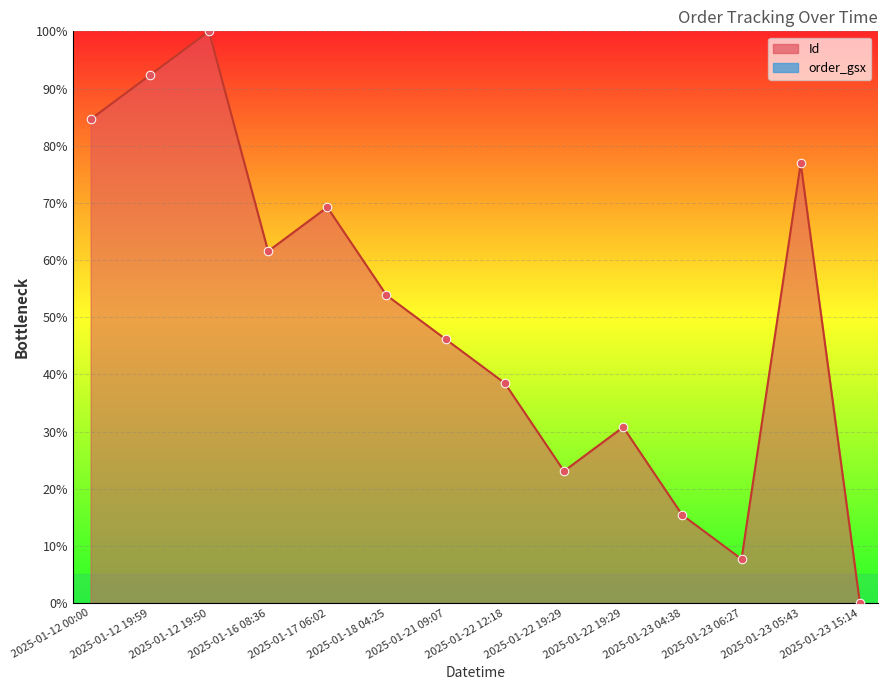

What is the change in value from 2025-01-18 04:25 to 2025-01-23 05:43?

+23.1